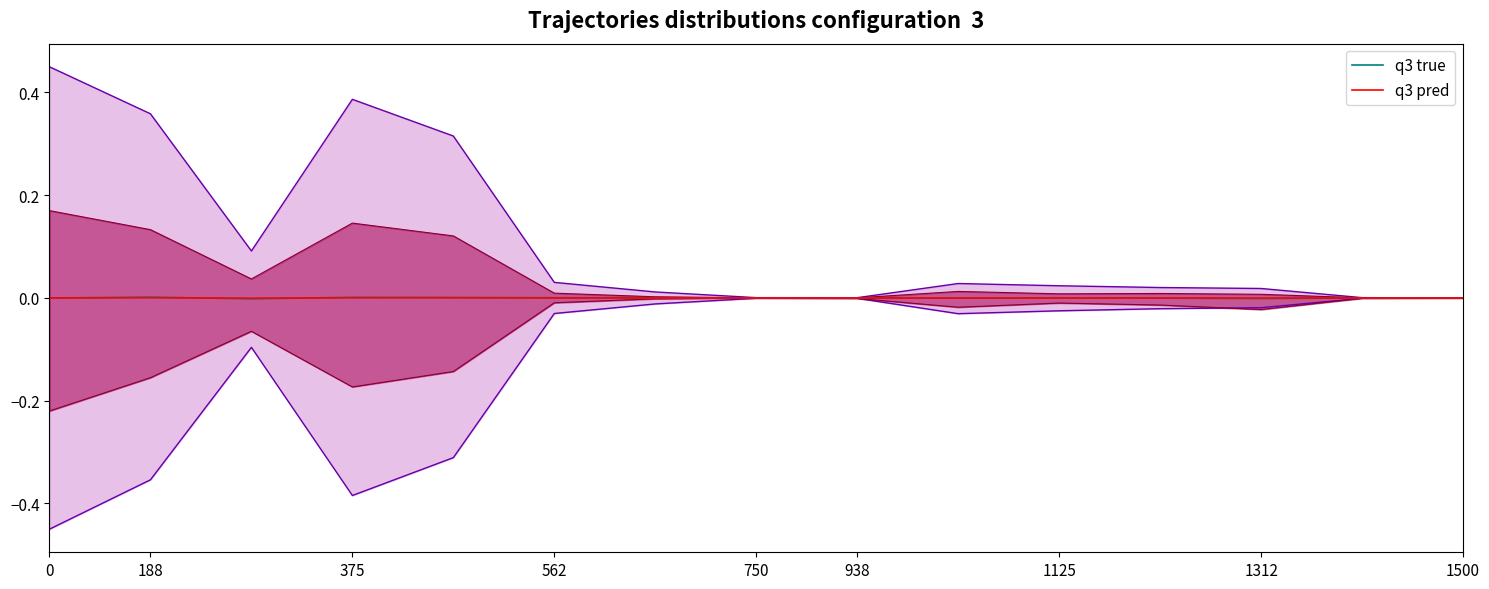

The q3 true series shows 0.0 at 375. True or false?

True